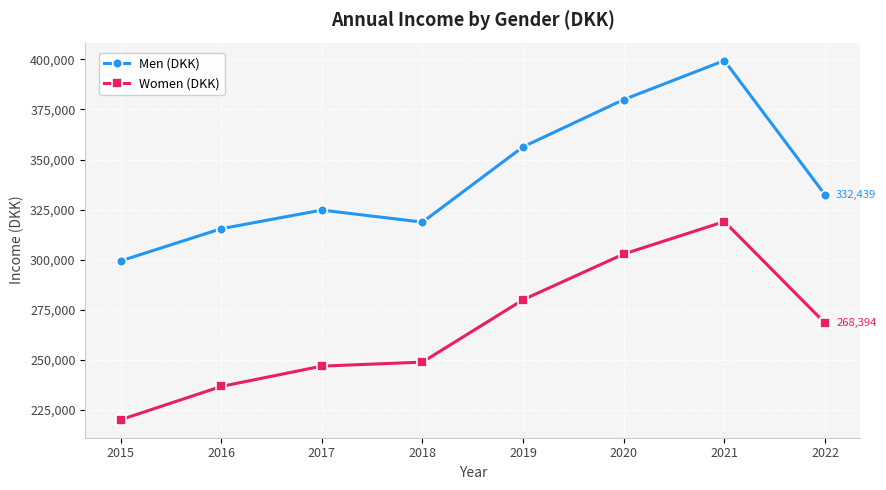

Reading left to right, what are all the values shown in this chart?

Men (DKK): 2015=299404	2016=315477	2017=324780	2018=318764	2019=356351	2020=379917	2021=399381	2022=332439
Women (DKK): 2015=220147	2016=236761	2017=246914	2018=248917	2019=280043	2020=302853	2021=319037	2022=268394